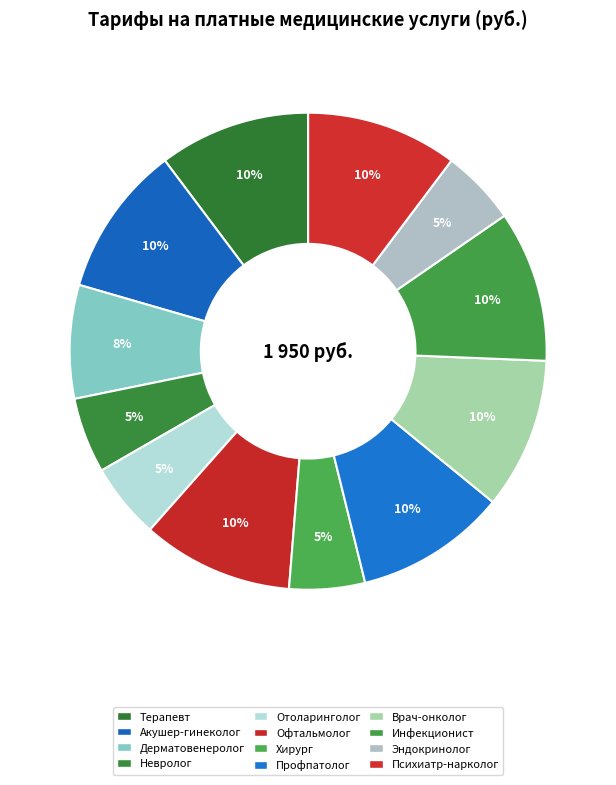

How many slices are in this pie chart?

12